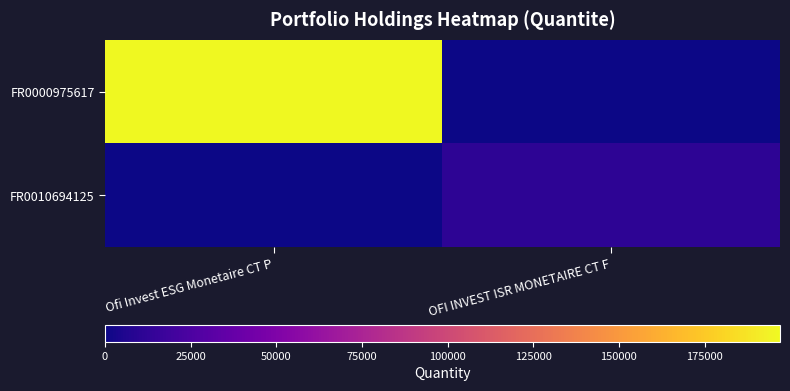

At how many categories does at least one series exceed 114171?

1